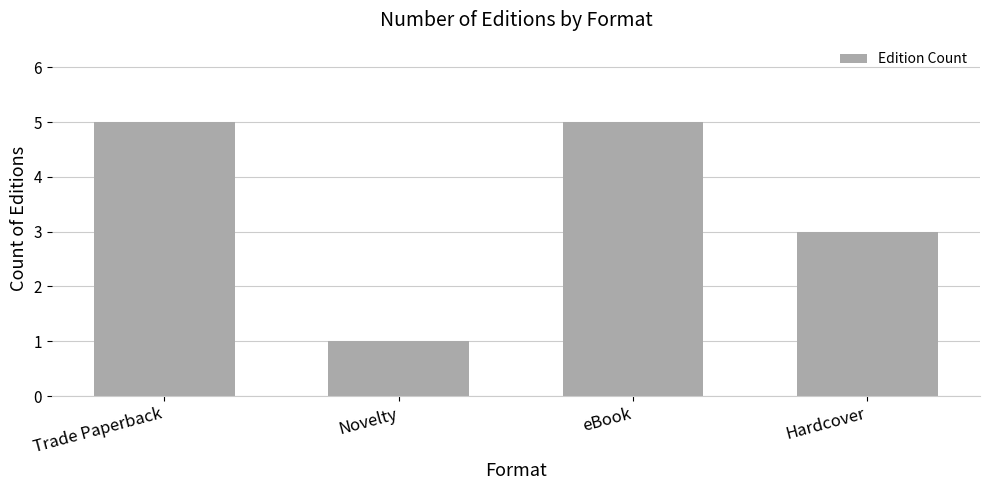

How many categories are shown in the chart?

4